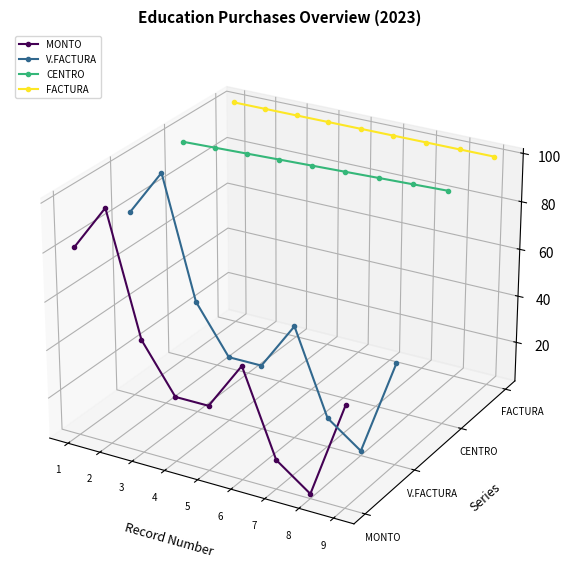

Which label corresponds to the largest value in the chart?

1